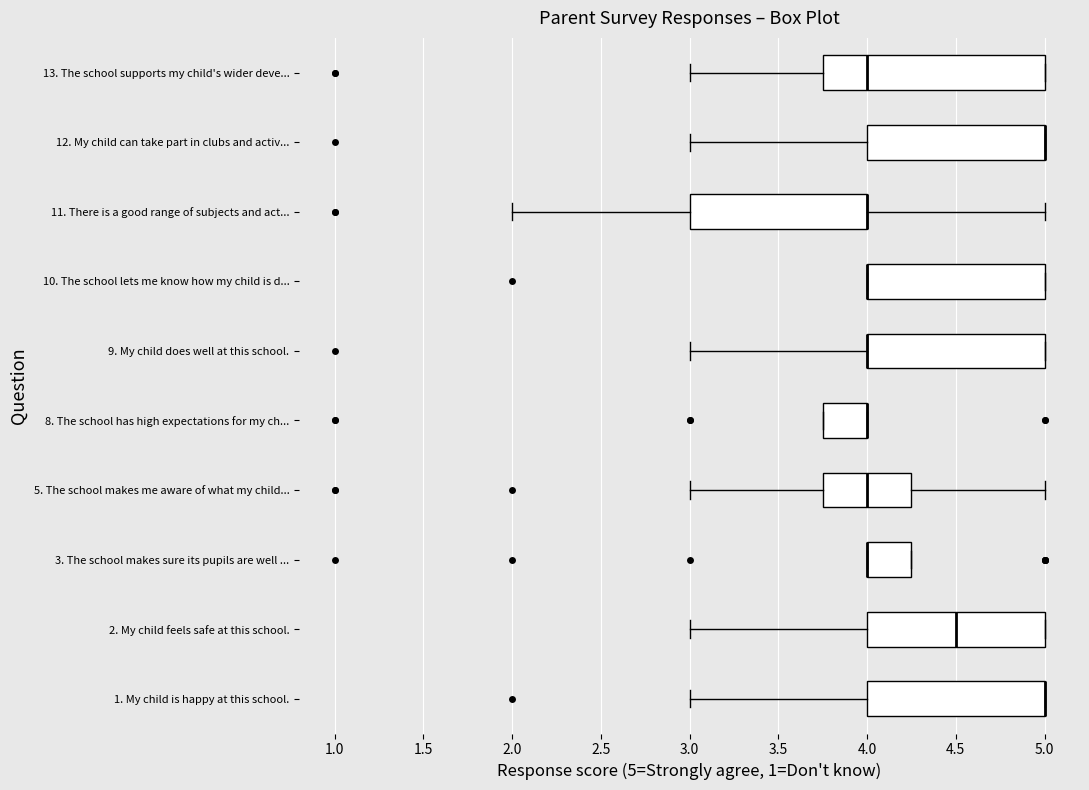

Where is the right edge of the box for 9. My child does well at this school. on the x-axis? The values are not printed on the chart, so give them approximately, as read against the axis.

5.00